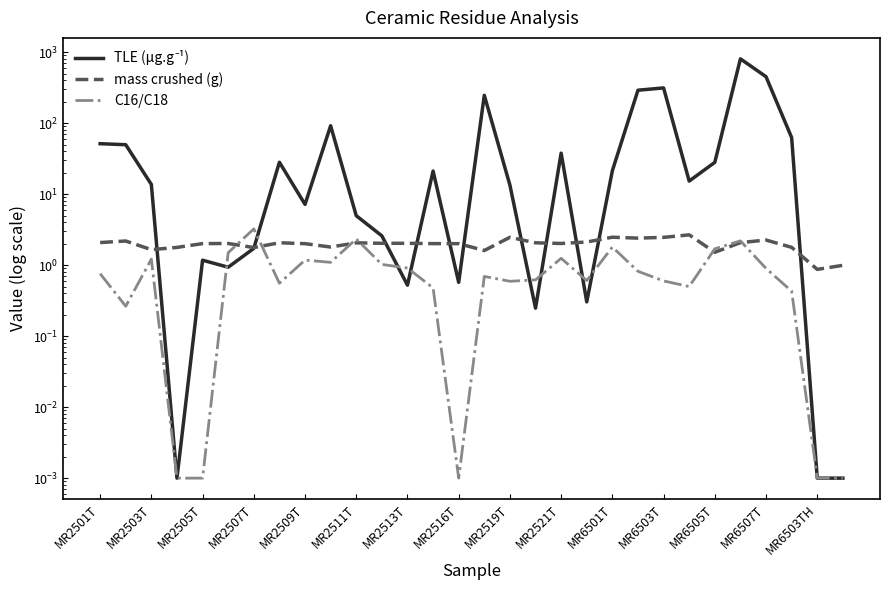

What is the highest value of the mass crushed (g) series?

2.7